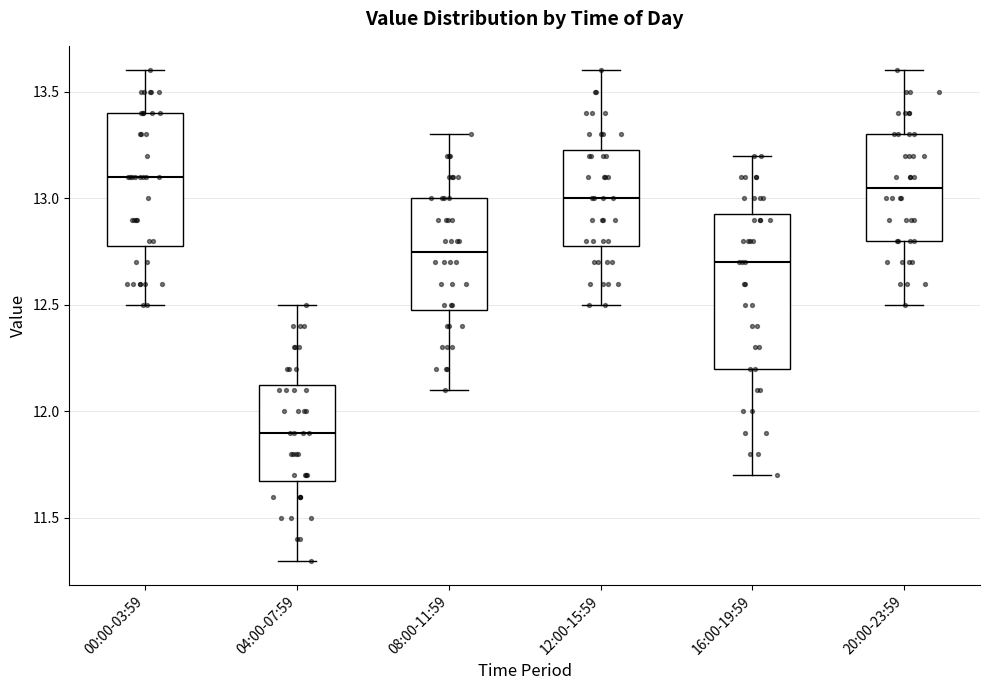

Comparing the boxes themselves (not the whiskers), which one is the tallest?

16:00-19:59